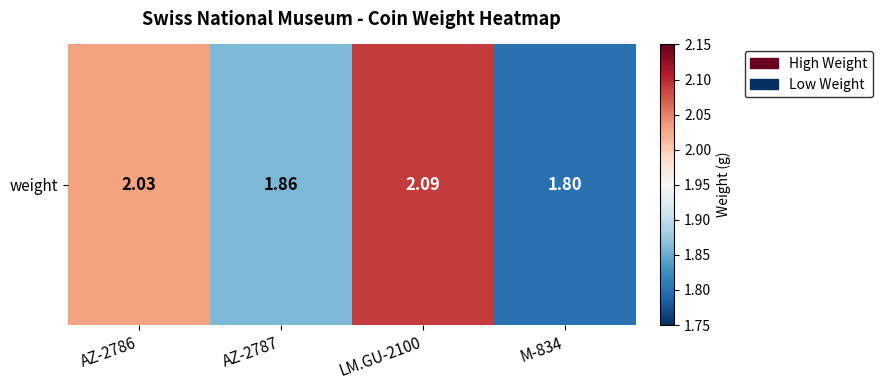

What is the change in value from LM.GU-2100 to M-834?

-0.3